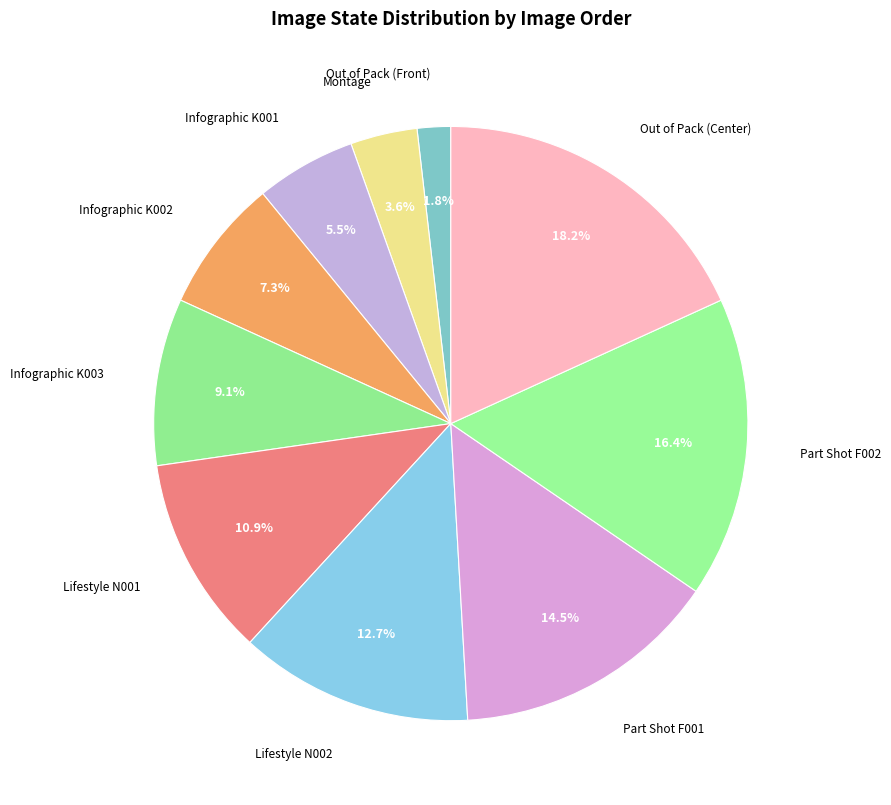

Count the number of slices in the pie.

10